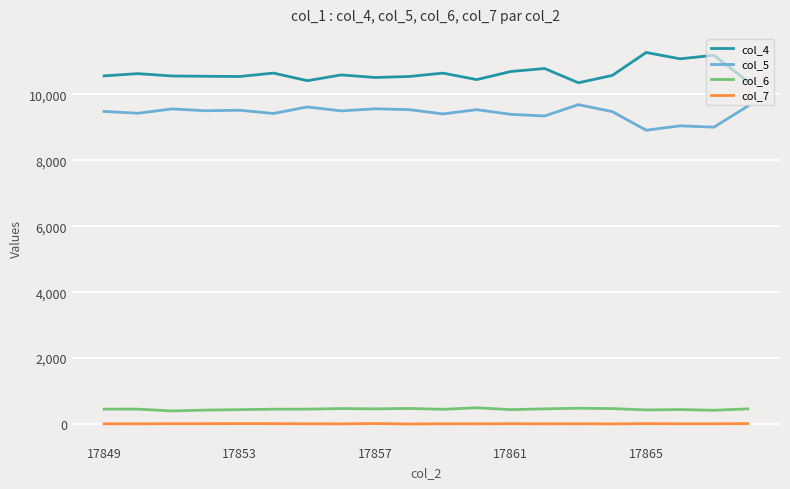

True or false: col_5 and col_7 cross at least once.

False